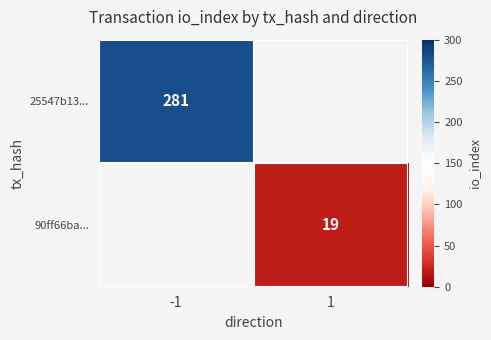

The value of 25547b13... at -1 is 72.7. True or false?

False